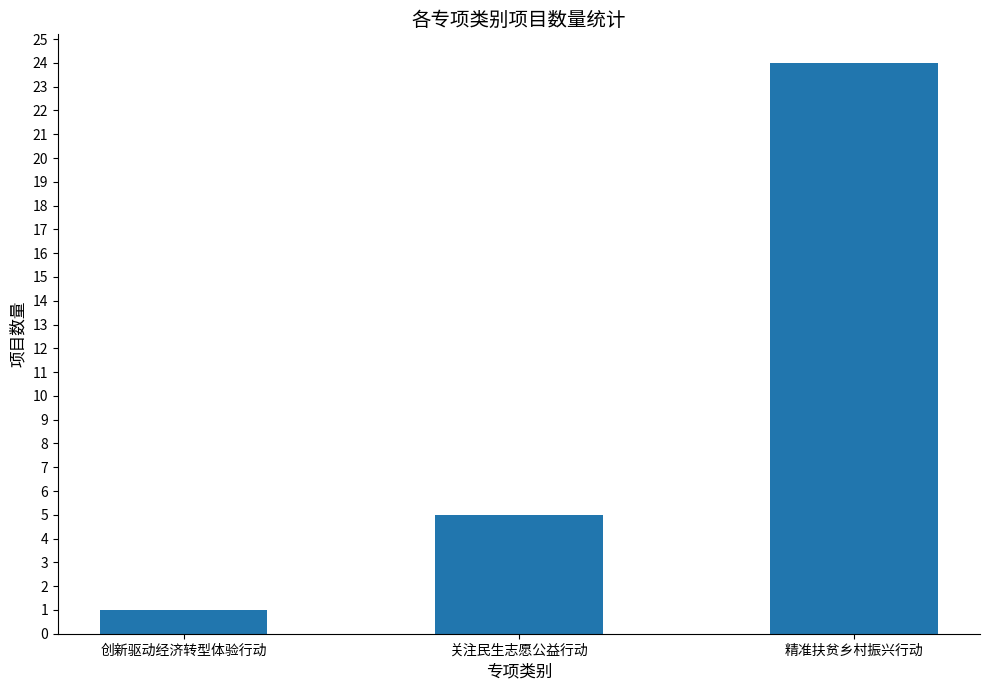

How many data points does each series have?

3